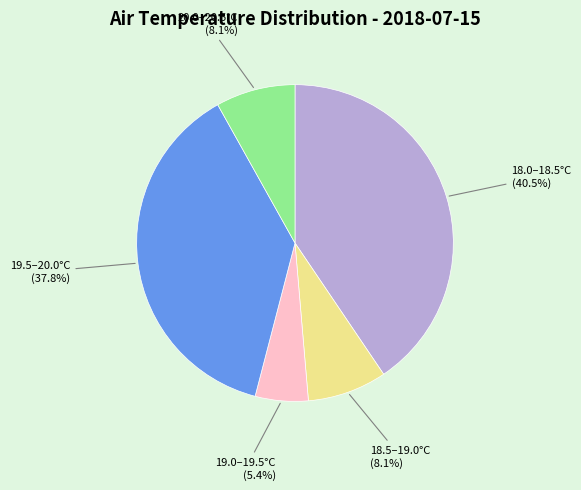

Which slice is the smallest?

19.0–19.5°C